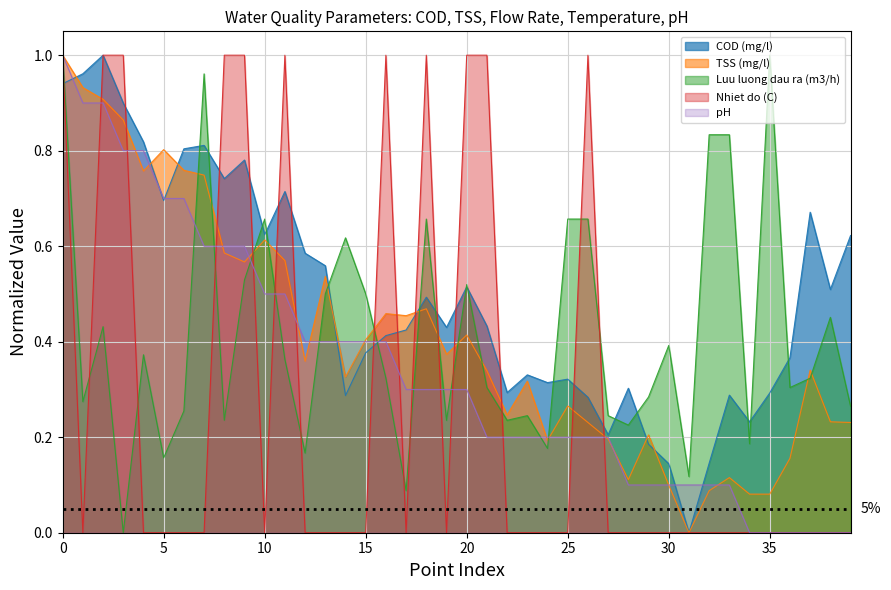

What is the sum of all Luu luong dau ra (m3/h) values?

16.6